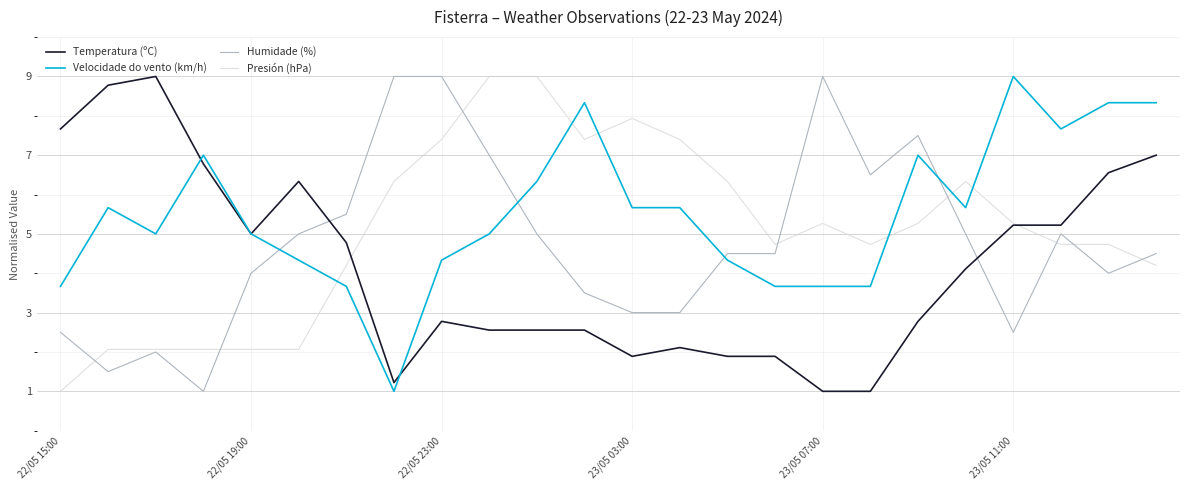

True or false: Humidade (%) and Velocidade do vento (km/h) intersect in this chart.

True